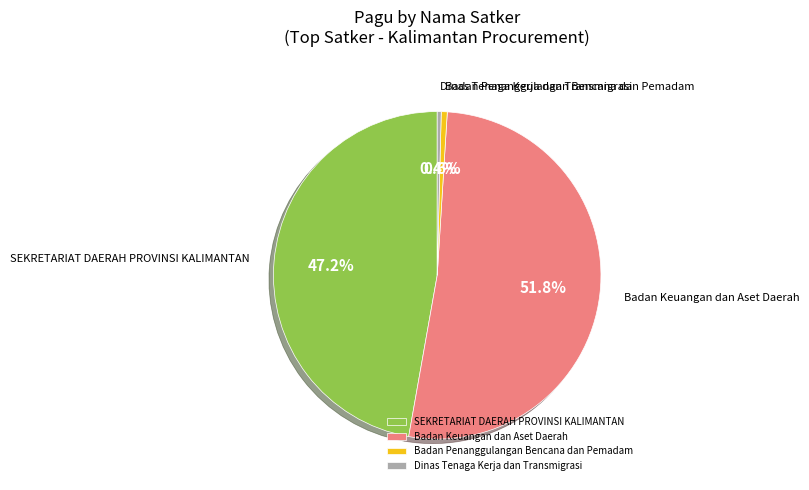

Which has a higher value, Badan Penanggulangan Bencana dan Pemadam or SEKRETARIAT DAERAH PROVINSI KALIMANTAN?

SEKRETARIAT DAERAH PROVINSI KALIMANTAN